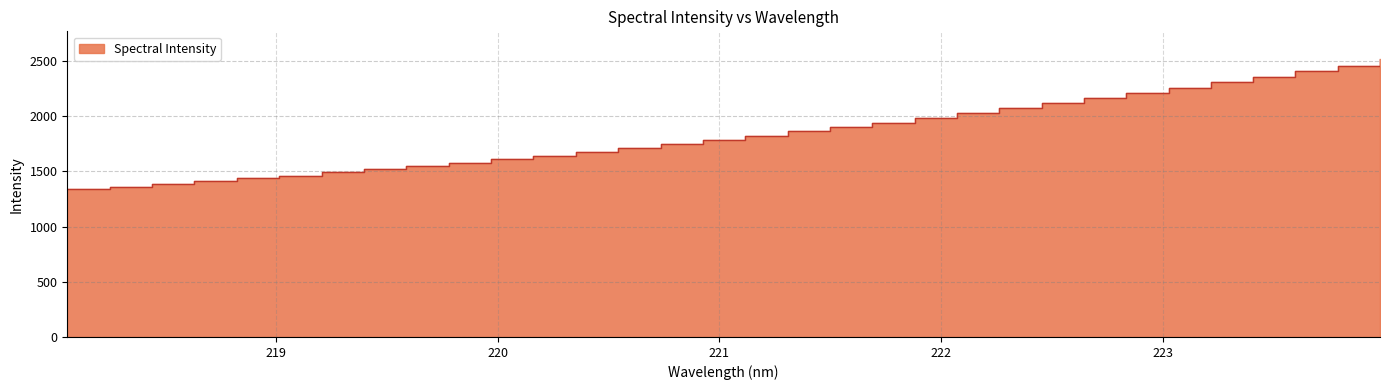

Where is the data nearest to the value 1925?

221.6902